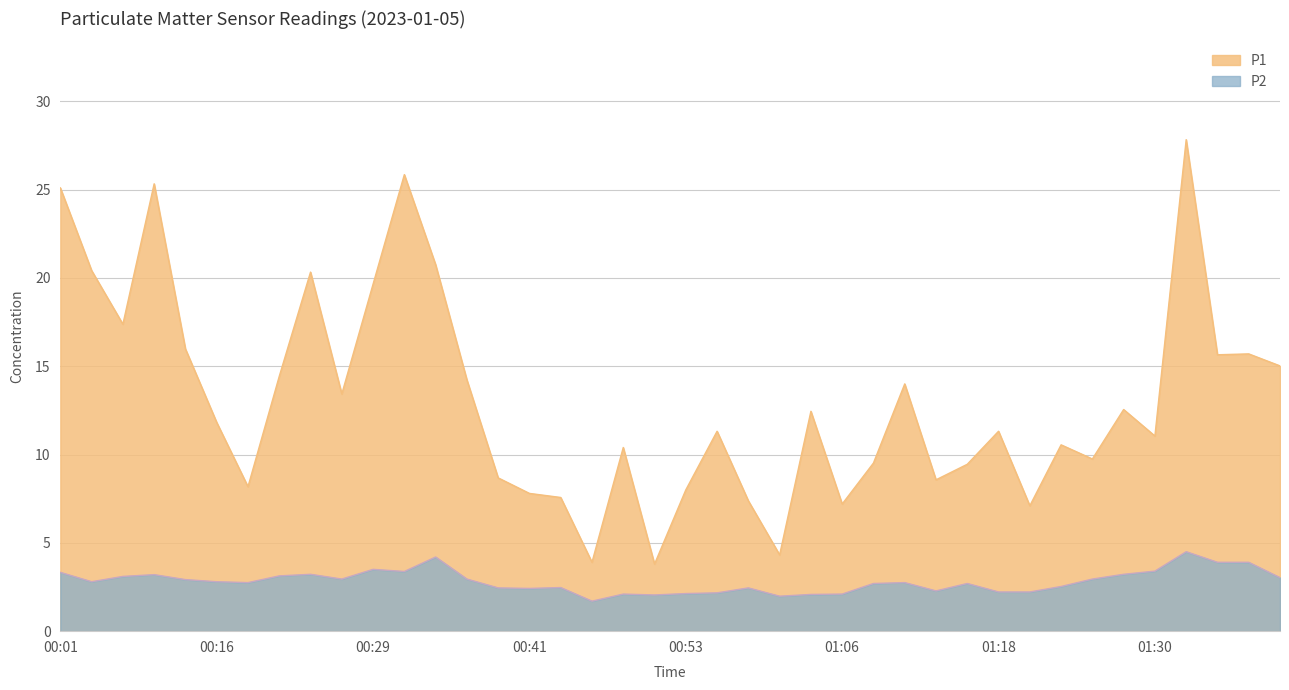

What is the sum of the P2 values at 01:03 and 01:20?

4.3